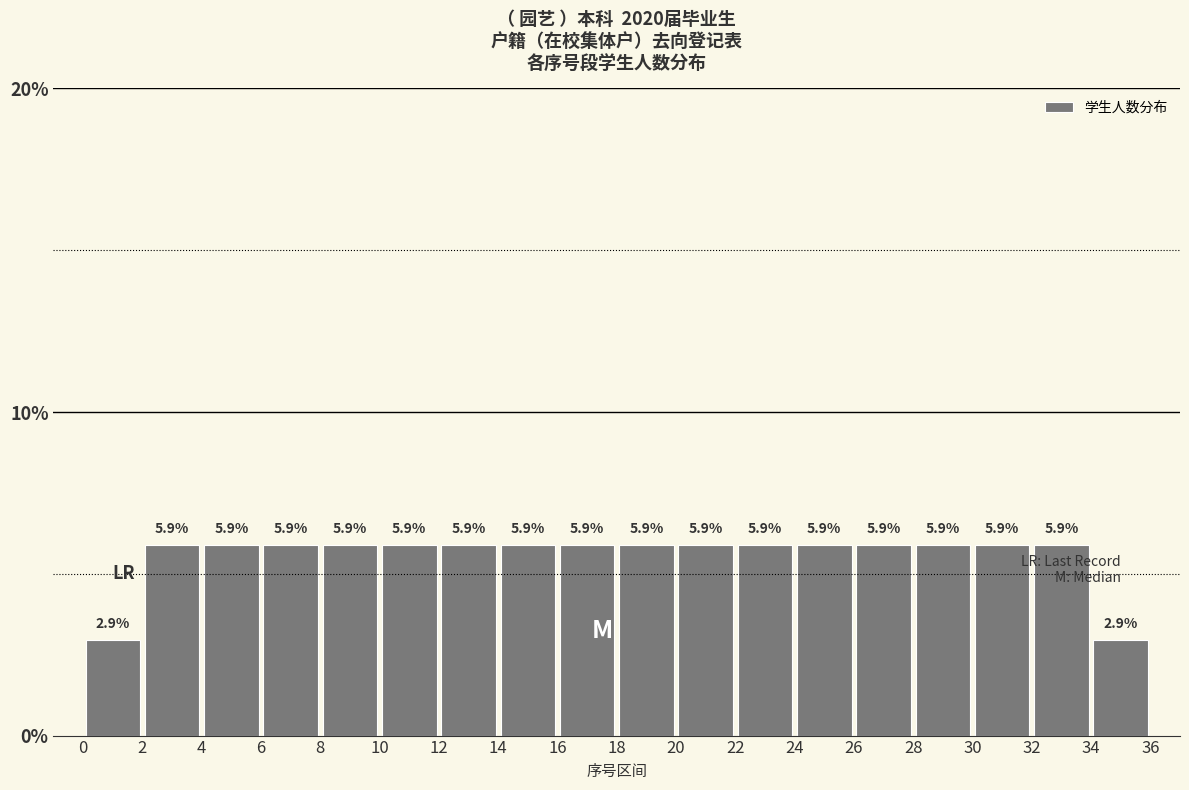

Reading left to right, list every bar in this chart as the range it spans on the x-axis followed by its height.

0 to 2: 2.9
2 to 4: 5.9
4 to 6: 5.9
6 to 8: 5.9
8 to 10: 5.9
10 to 12: 5.9
12 to 14: 5.9
14 to 16: 5.9
16 to 18: 5.9
18 to 20: 5.9
20 to 22: 5.9
22 to 24: 5.9
24 to 26: 5.9
26 to 28: 5.9
28 to 30: 5.9
30 to 32: 5.9
32 to 34: 5.9
34 to 36: 2.9